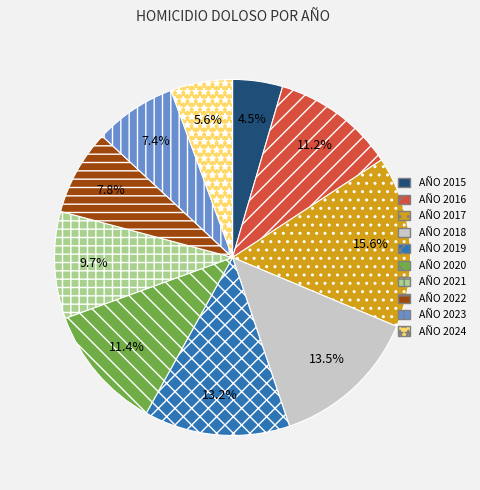

Approximately how many times larger is the value at AÑO 2019 compared to AÑO 2015?

2.9